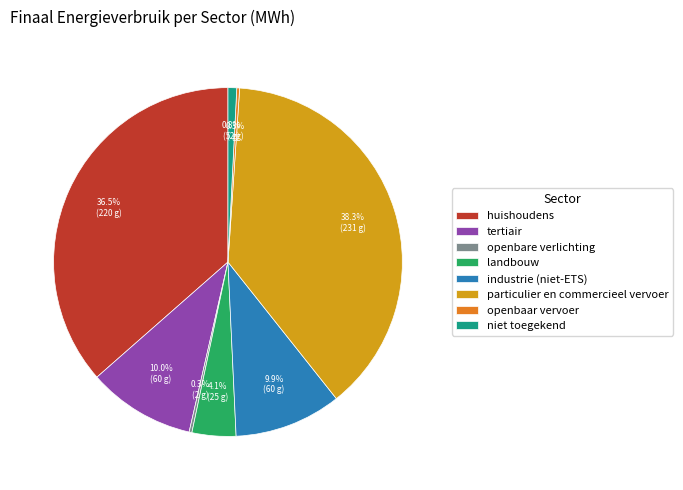

Which slice is the largest?

particulier en commercieel vervoer